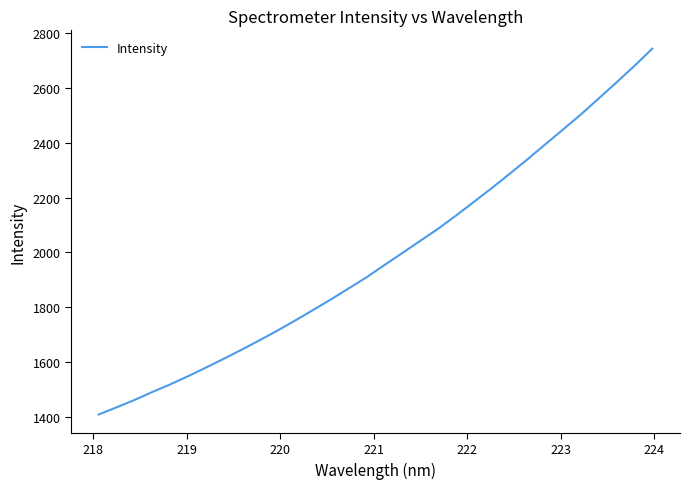

How many values are below 1954?

16